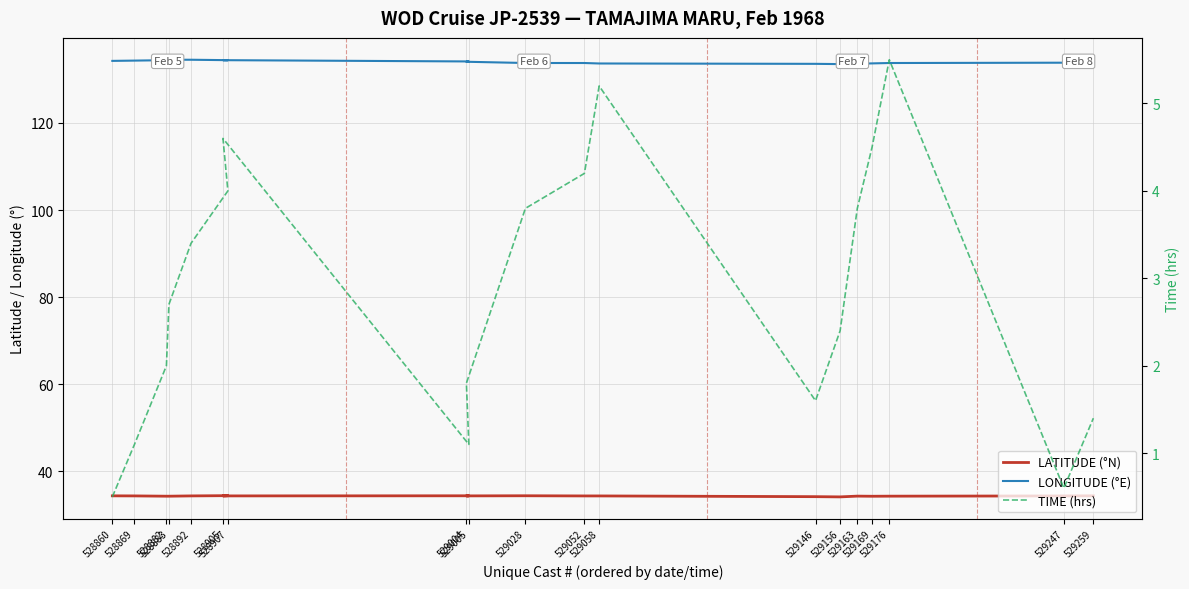

Reading right to left, transcribe all the data shown in this chart.

LATITUDE (°N): 529259=34.4	529247=34.4	529176=34.3	529169=34.3	529163=34.3	529156=34.1	529146=34.2	529058=34.4	529052=34.4	529028=34.4	529004=34.4	529005=34.4	528905=34.4	528907=34.4	528892=34.4	528883=34.3	528882=34.3	528869=34.4	528860=34.4
LONGITUDE (°E): 529259=133.9	529247=133.8	529176=133.8	529169=133.7	529163=133.6	529156=133.5	529146=133.6	529058=133.6	529052=133.8	529028=133.8	529004=134.0	529005=134.1	528905=134.4	528907=134.4	528892=134.5	528883=134.5	528882=134.4	528869=134.3	528860=134.2
TIME (hrs): 529259=1.4	529247=0.6	529176=5.5	529169=4.5	529163=3.8	529156=2.4	529146=1.6	529058=5.2	529052=4.2	529028=3.8	529004=1.8	529005=1.1	528905=4.6	528907=4.0	528892=3.4	528883=2.7	528882=2.0	528869=1.1	528860=0.5